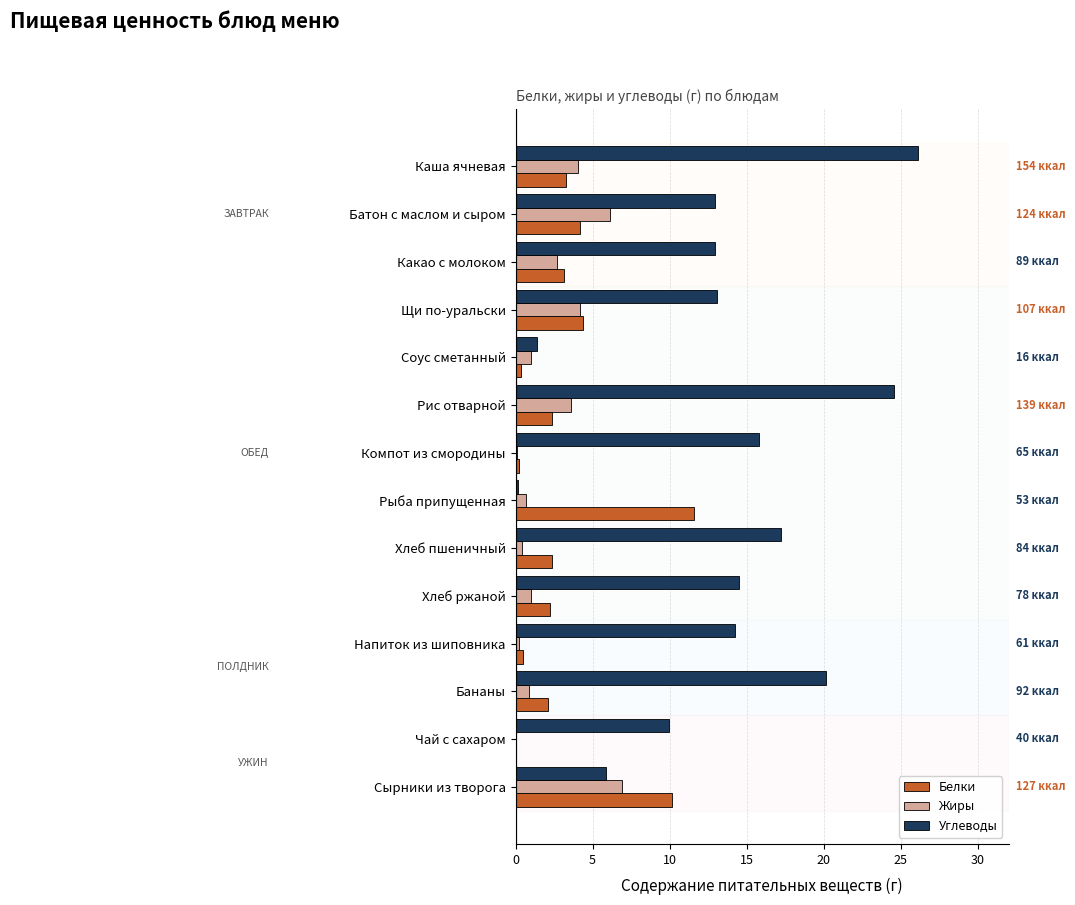

What is the sum of all Жиры values?

31.9